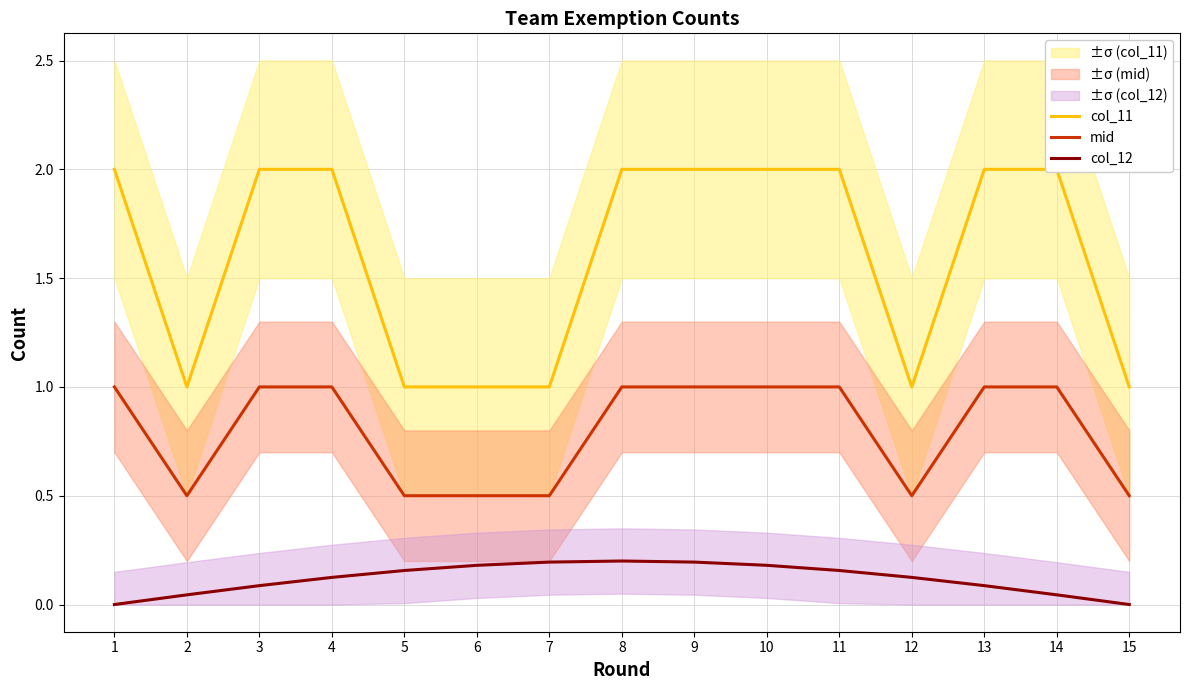

What is the sum of the col_12 values at 4 and 8?

0.3